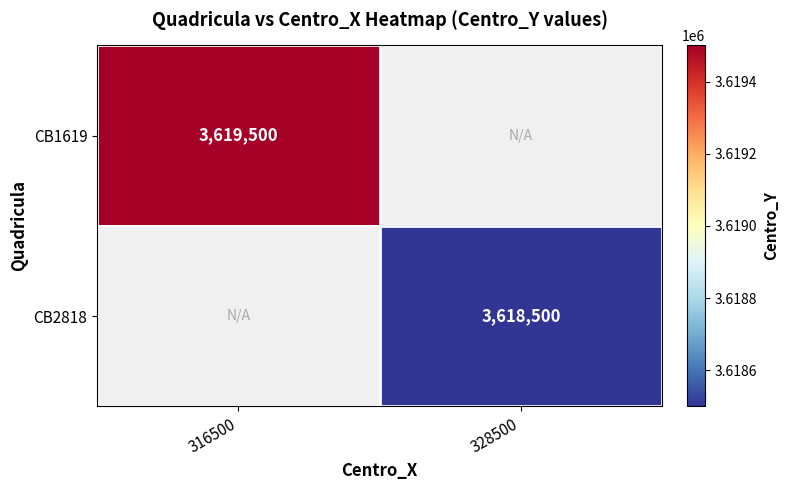

Between 316500 and 328500, which is larger?

328500